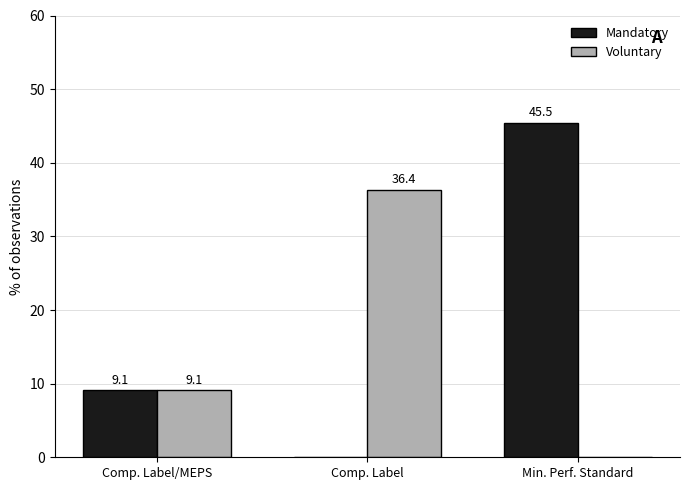

How many data points in Voluntary are above 9?

2